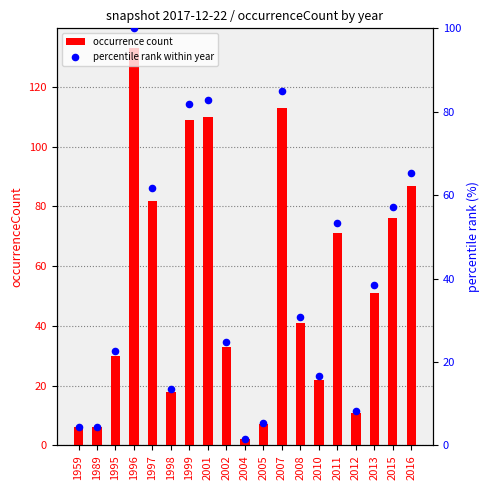

Which series reaches the minimum Y coordinate?

percentile rank within year